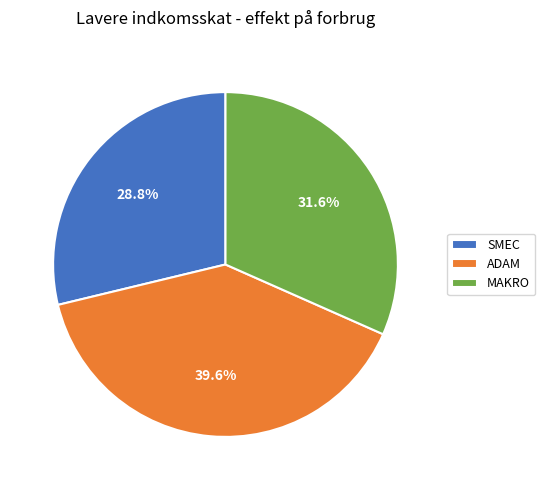

Rank the categories by value from highest to lowest.

ADAM, MAKRO, SMEC